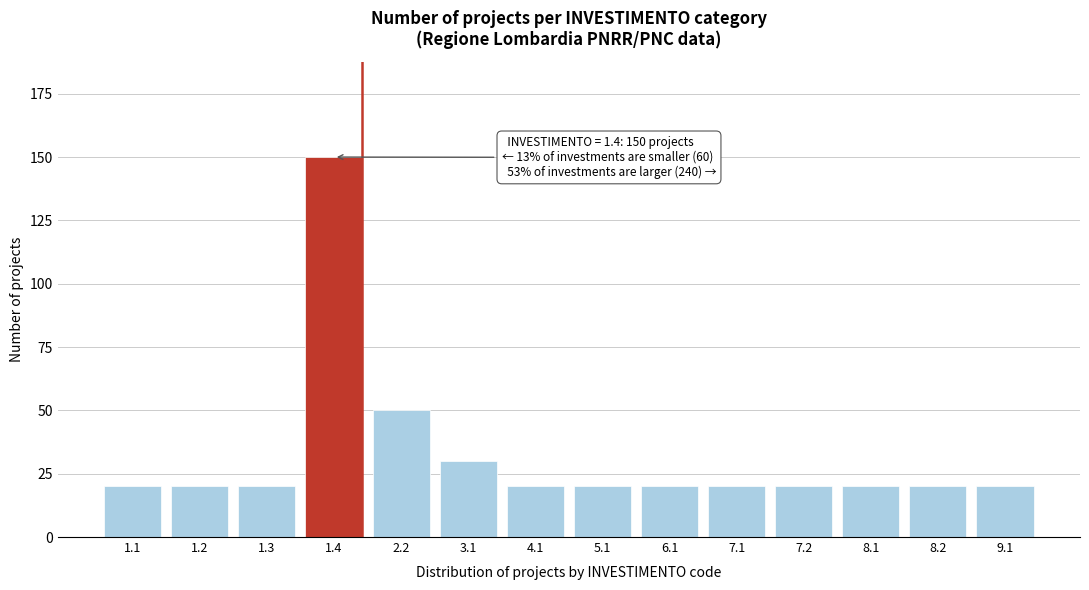

Reading left to right, transcribe all the data shown in this chart.

1.1=20	1.2=20	1.3=20	1.4=150	2.2=50	3.1=30	4.1=20	5.1=20	6.1=20	7.1=20	7.2=20	8.1=20	8.2=20	9.1=20